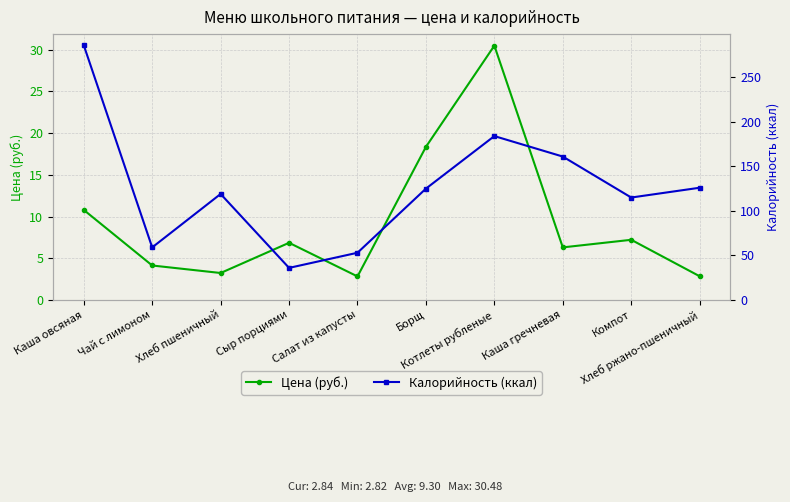

How many lines are shown in the chart?

2